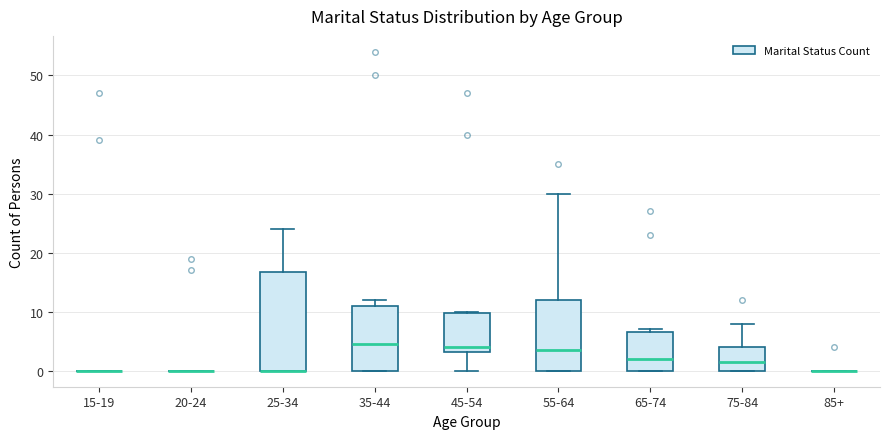

Reading left to right, read every box against the y-axis: the position of its median line, the range the box covers, and the ends of its whiskers. The values are not printed on the chart, so give them approximately, as read against the axis.

15-19: box collapsed to a line at 0, whiskers 0 to 0
20-24: box collapsed to a line at 0, whiskers 0 to 0
25-34: median 0 (drawn on the box's lower edge), box 0 to 17, whiskers 0 to 24
35-44: median 5, box 0 to 11, whiskers 0 to 12
45-54: median 4, box 3 to 10, whiskers 0 to 10
55-64: median 4, box 0 to 12, whiskers 0 to 30
65-74: median 2, box 0 to 7, whiskers 0 to 7 (just above the box's upper edge)
75-84: median 2, box 0 to 4, whiskers 0 to 8
85+: box collapsed to a line at 0, whiskers 0 to 0